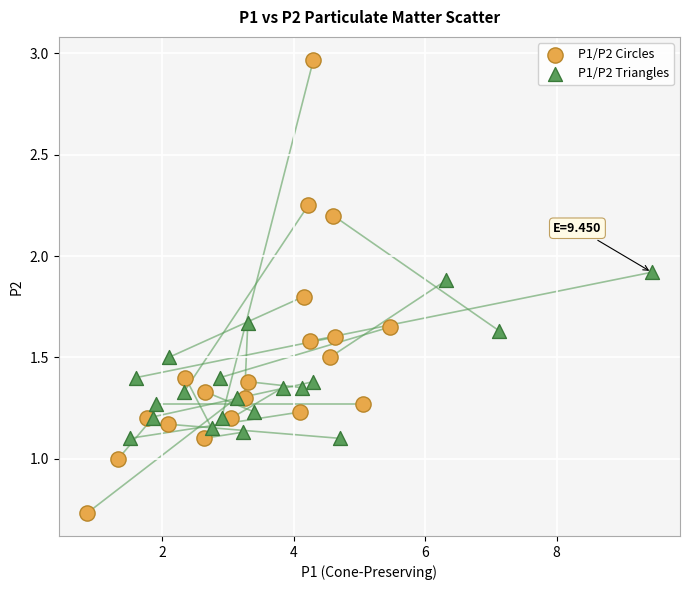

Which series reaches the minimum Y coordinate?

P1/P2 Circles